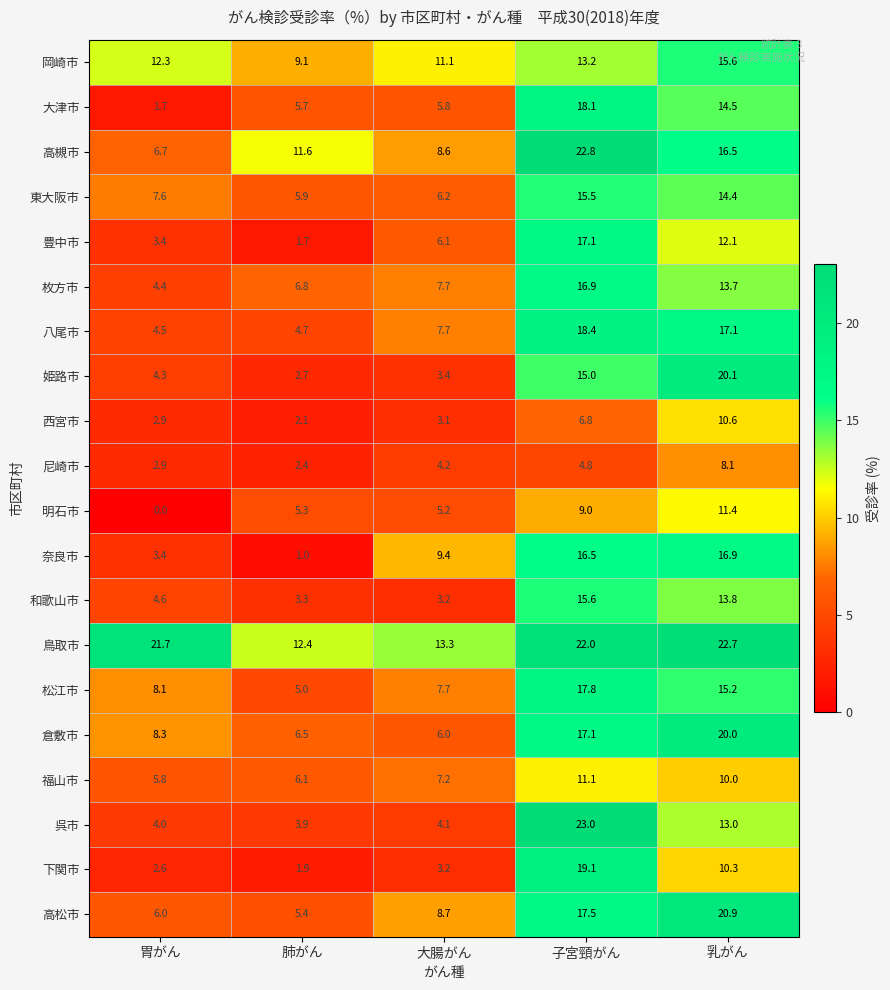

At which category is the sum across all series the highest?

子宮頸がん